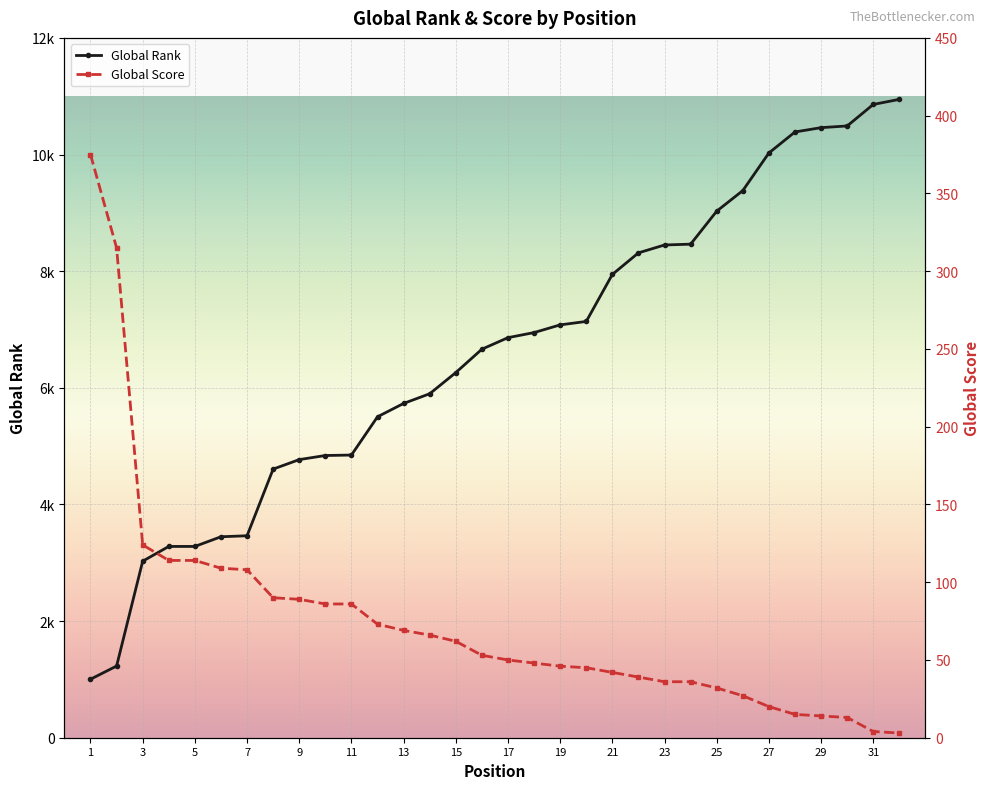

Which series has the largest range (max minus min)?

Global Rank